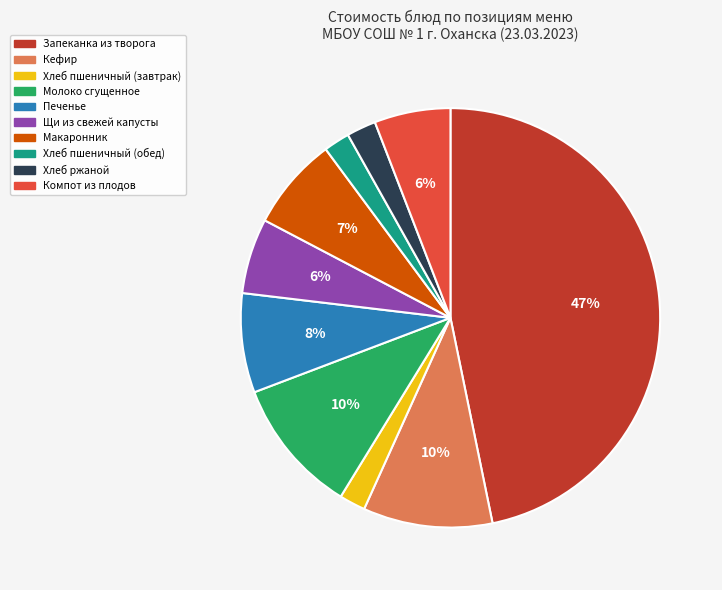

Approximately how many times larger is the value at Хлеб пшеничный (обед) compared to Компот из плодов?

0.3